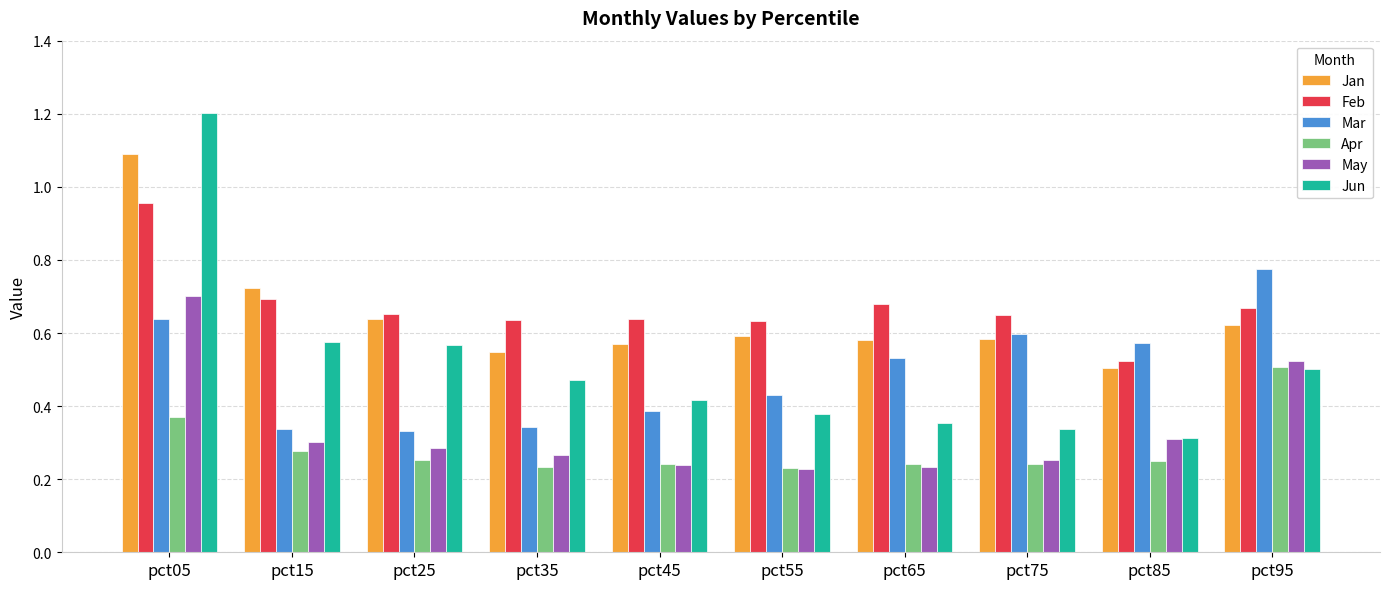

At how many categories does at least one series exceed 0?

10